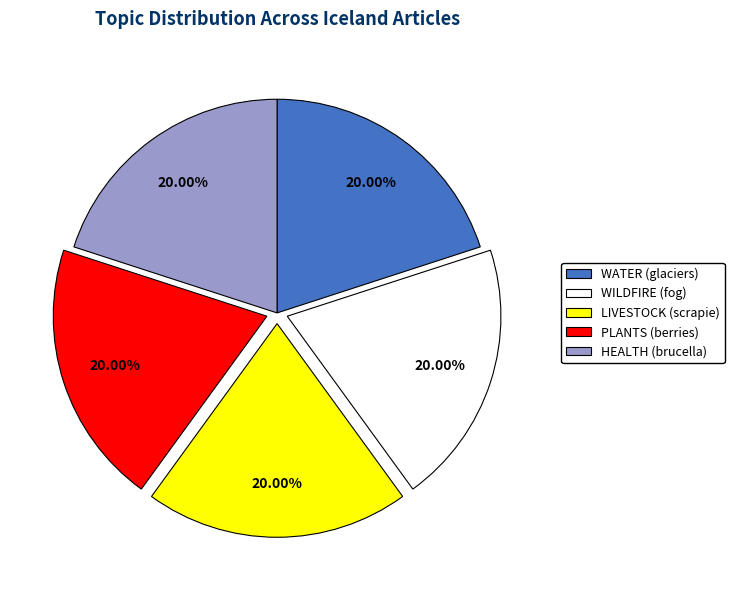

Is there any slice that represents more than half of the pie?

No